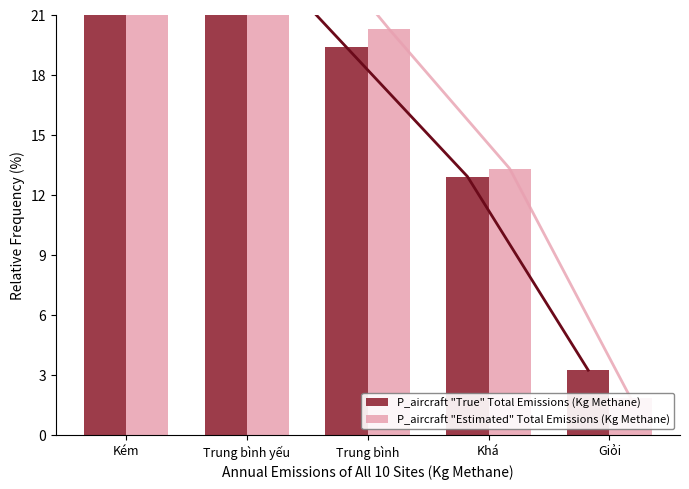

Is it true that P_aircraft "Estimated" Total Emissions (Kg Methane) equals 2.9 at Giỏi?

False